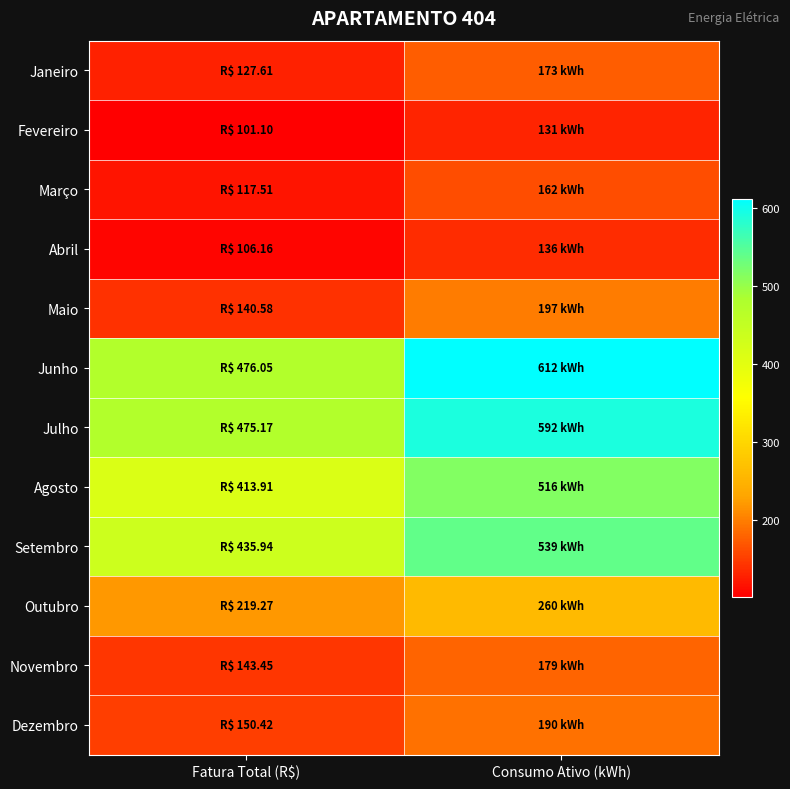

Reading left to right, extract all data points from this chart.

Janeiro: Fatura Total (R$)=127.6	Consumo Ativo (kWh)=173.0
Fevereiro: Fatura Total (R$)=101.1	Consumo Ativo (kWh)=131.0
Março: Fatura Total (R$)=117.5	Consumo Ativo (kWh)=162.0
Abril: Fatura Total (R$)=106.2	Consumo Ativo (kWh)=136.0
Maio: Fatura Total (R$)=140.6	Consumo Ativo (kWh)=197.0
Junho: Fatura Total (R$)=476.1	Consumo Ativo (kWh)=612.0
Julho: Fatura Total (R$)=475.2	Consumo Ativo (kWh)=592.0
Agosto: Fatura Total (R$)=413.9	Consumo Ativo (kWh)=516.0
Setembro: Fatura Total (R$)=435.9	Consumo Ativo (kWh)=539.0
Outubro: Fatura Total (R$)=219.3	Consumo Ativo (kWh)=260.0
Novembro: Fatura Total (R$)=143.4	Consumo Ativo (kWh)=179.0
Dezembro: Fatura Total (R$)=150.4	Consumo Ativo (kWh)=190.0